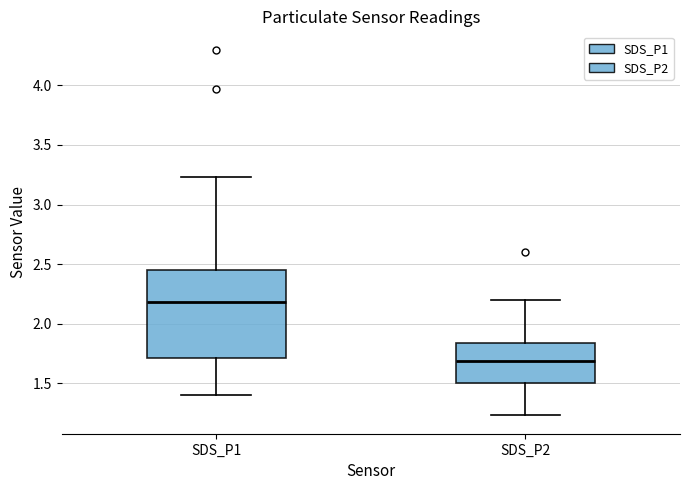

Reading left to right, read every box against the y-axis: the position of its median line, the range the box covers, and the ends of its whiskers. The values are not printed on the chart, so give them approximately, as read against the axis.

SDS_P1: median 2.20, box 1.70 to 2.45, whiskers 1.40 to 3.25
SDS_P2: median 1.70, box 1.50 to 1.85, whiskers 1.25 to 2.20